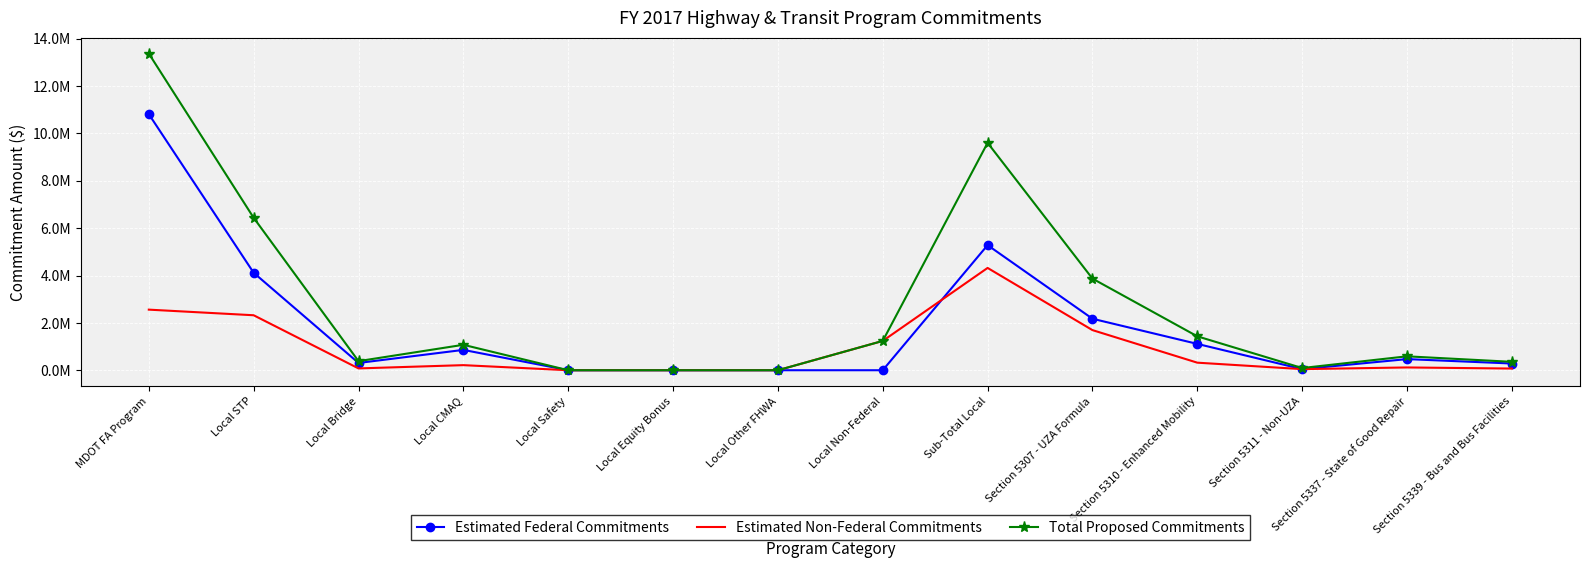

The Estimated Federal Commitments series shows 283889 at Section 5339 - Bus and Bus Facilities. True or false?

True